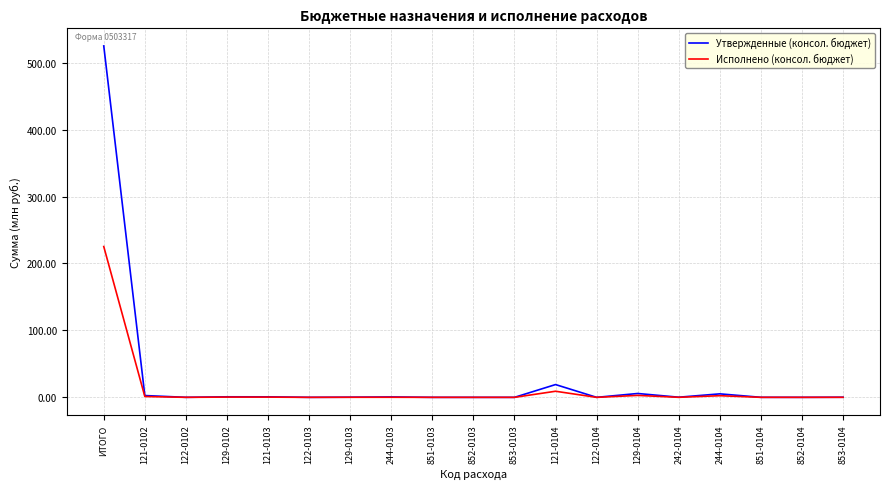

Between ИТОГО and 121-0103, which series saw the biggest shift?

Утвержденные (консол. бюджет)